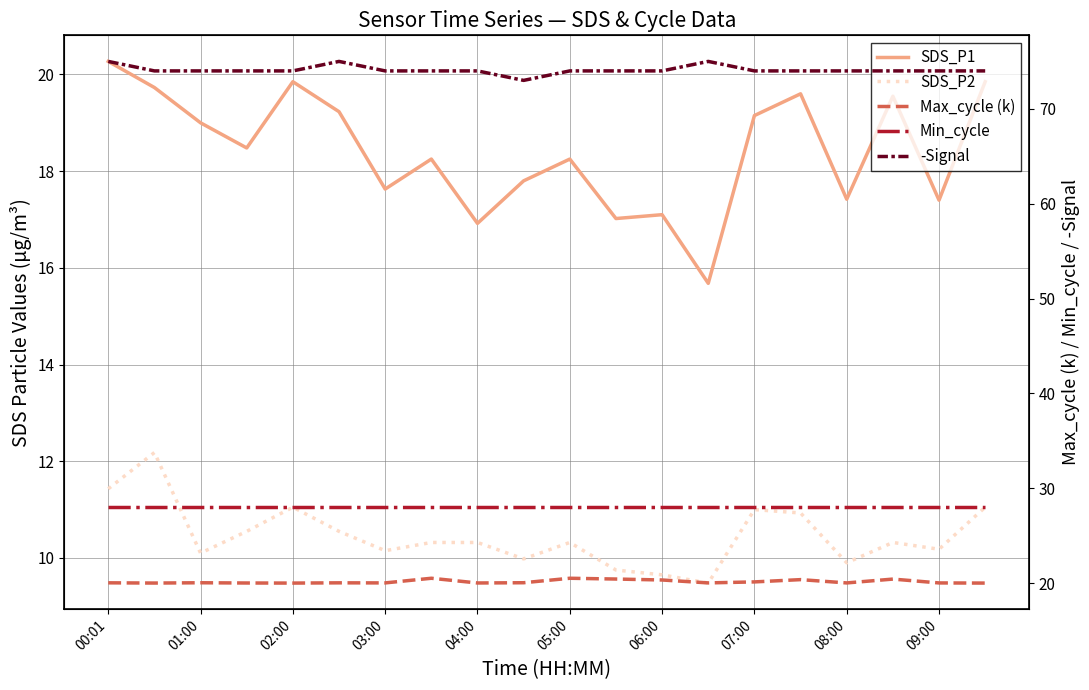

At which label does SDS_P2 first exceed 10?

00:01